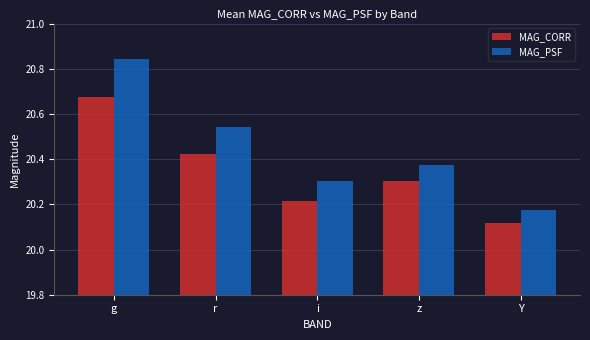

What are all the series names shown in the legend?

MAG_CORR, MAG_PSF